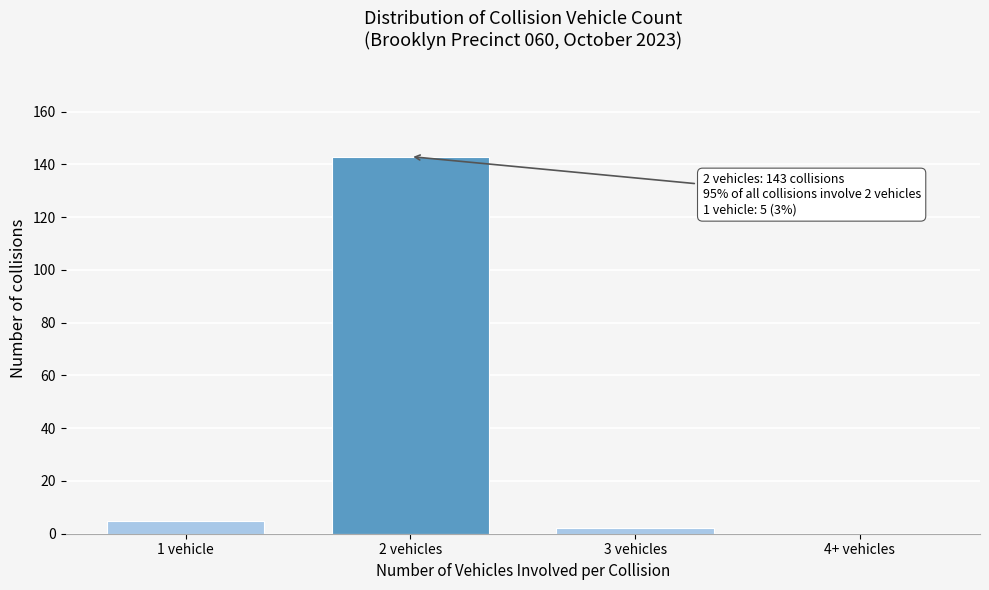

Reading left to right, transcribe all the data shown in this chart.

1 vehicle=5	2 vehicles=143	3 vehicles=2	4+ vehicles=0